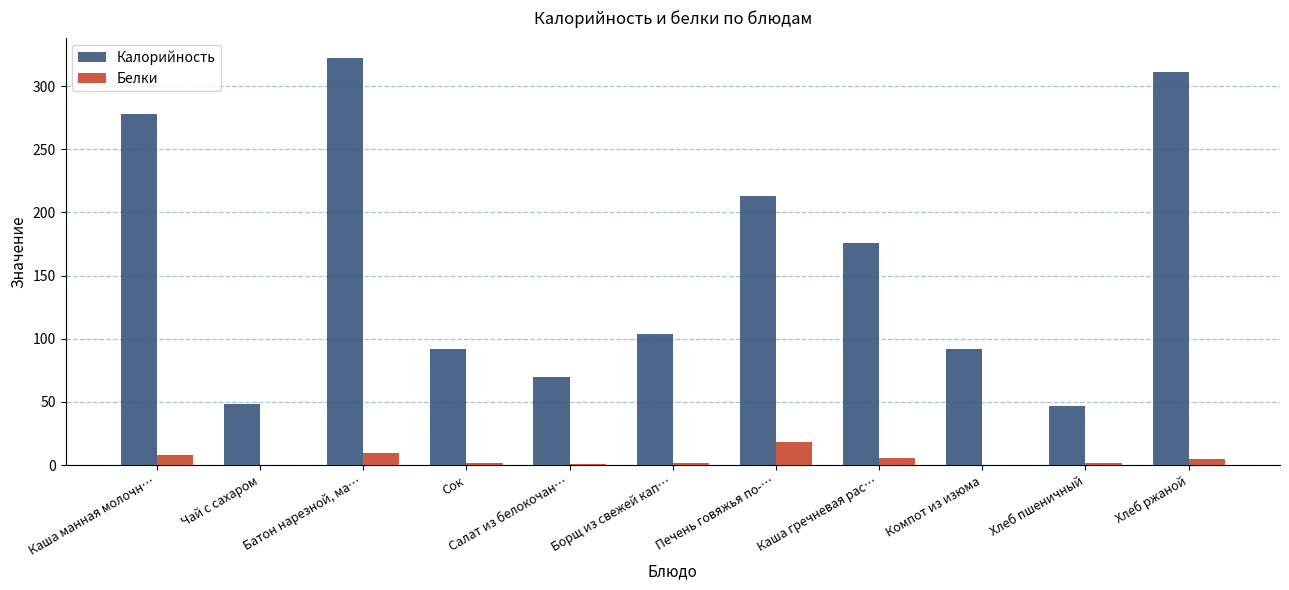

Between Салат из белокочан… and Борщ из свежей кап…, which series saw the biggest shift?

Калорийность